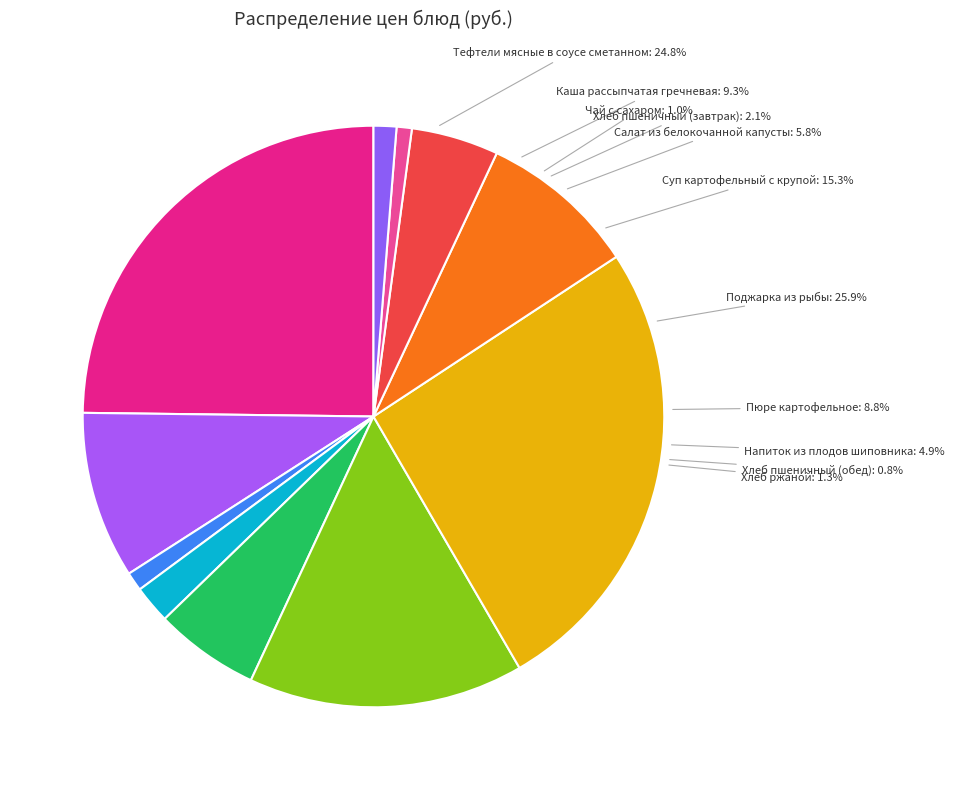

To the nearest percent, what is the average slice percentage?

9%